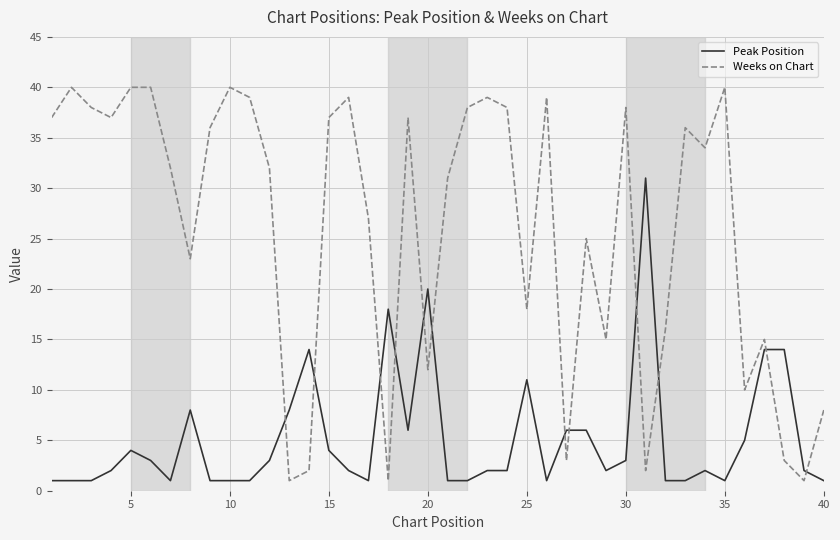

Which series has the largest total across all categories?

Weeks on Chart